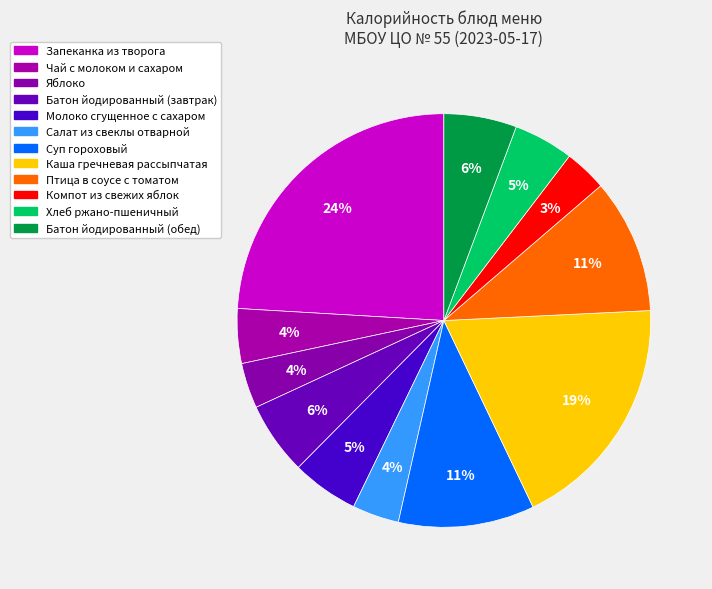

Count the number of slices in the pie.

12